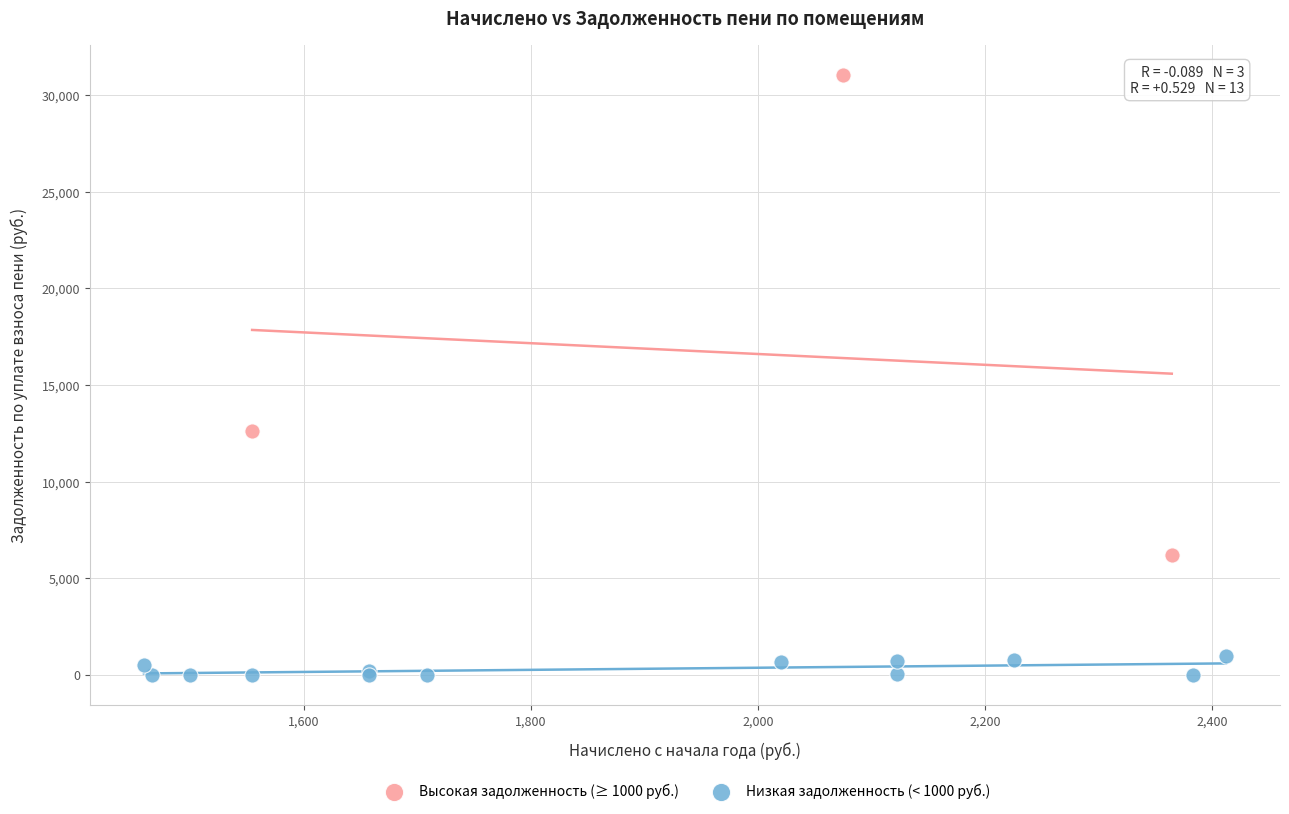

Which series has the largest Y range (max minus min)?

Высокая задолженность (≥ 1000 руб.)